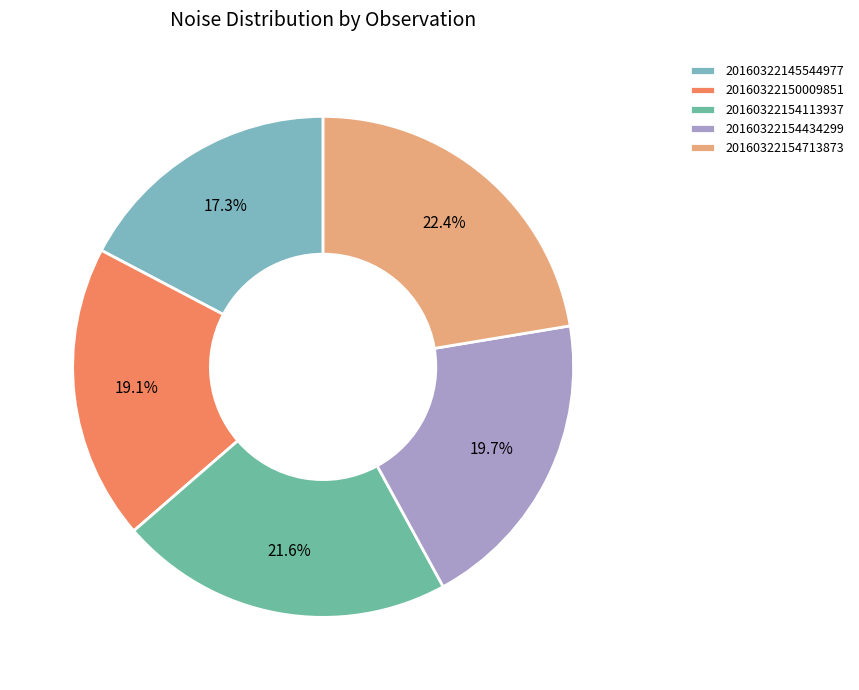

Rank the categories by value from highest to lowest.

20160322154713873, 20160322154113937, 20160322154434299, 20160322150009851, 20160322145544977